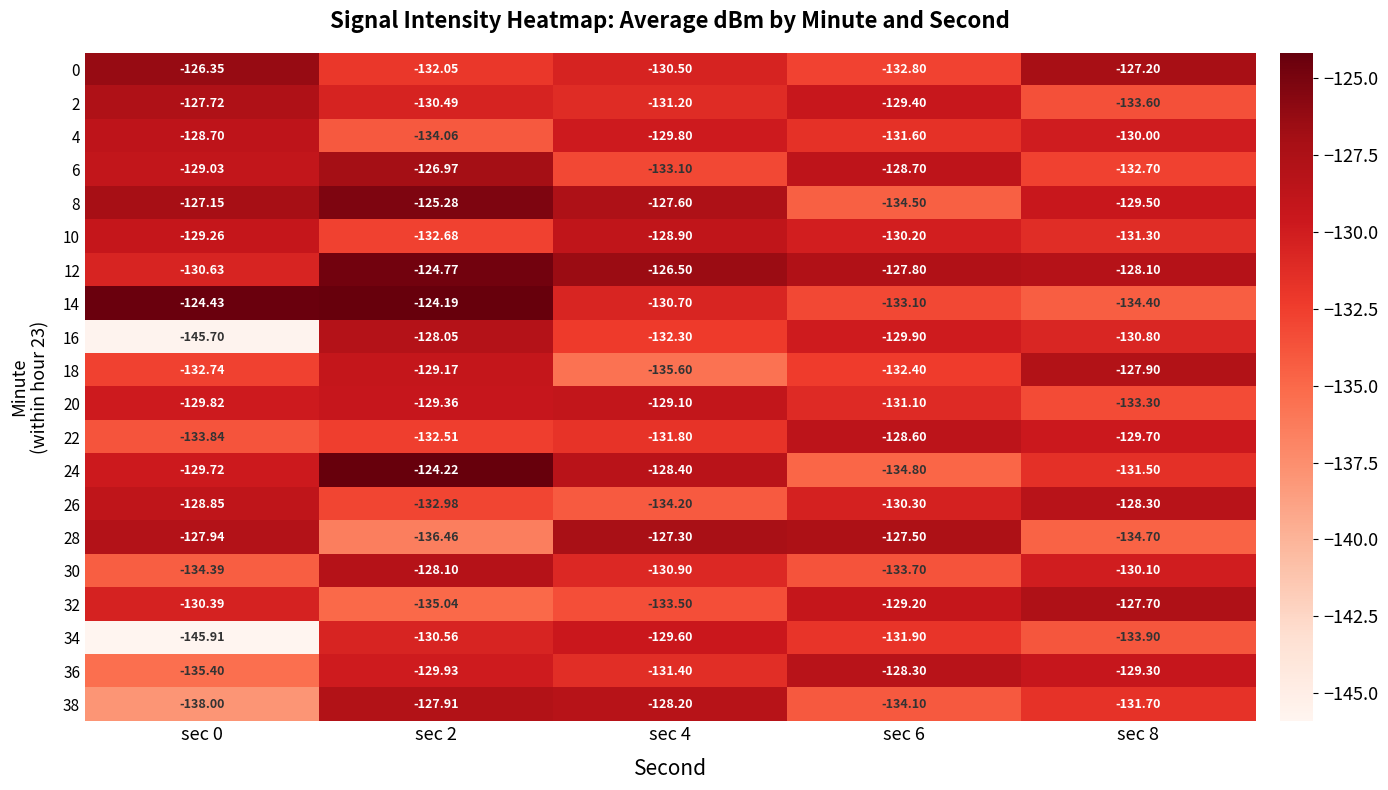

Is the value of 32 at sec 4 greater than the value of 18 at sec 6?

No